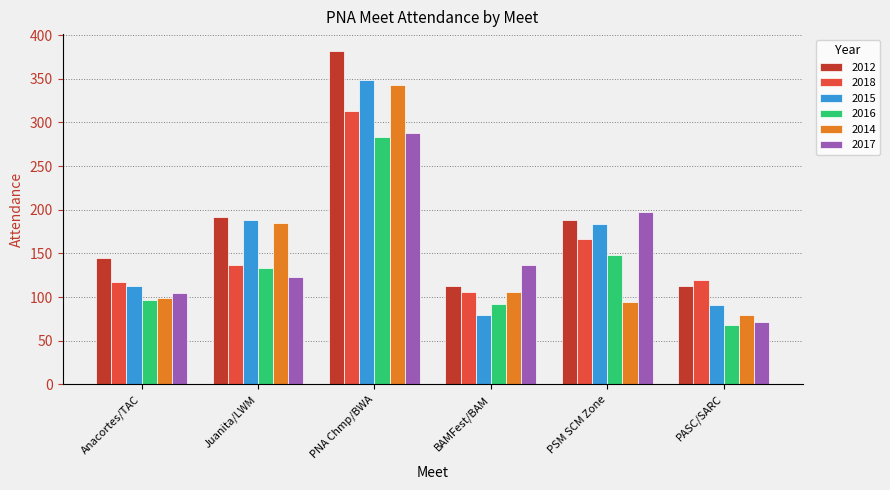

Is the value of 2014 at PASC/SARC greater than the value of 2015 at Anacortes/TAC?

No